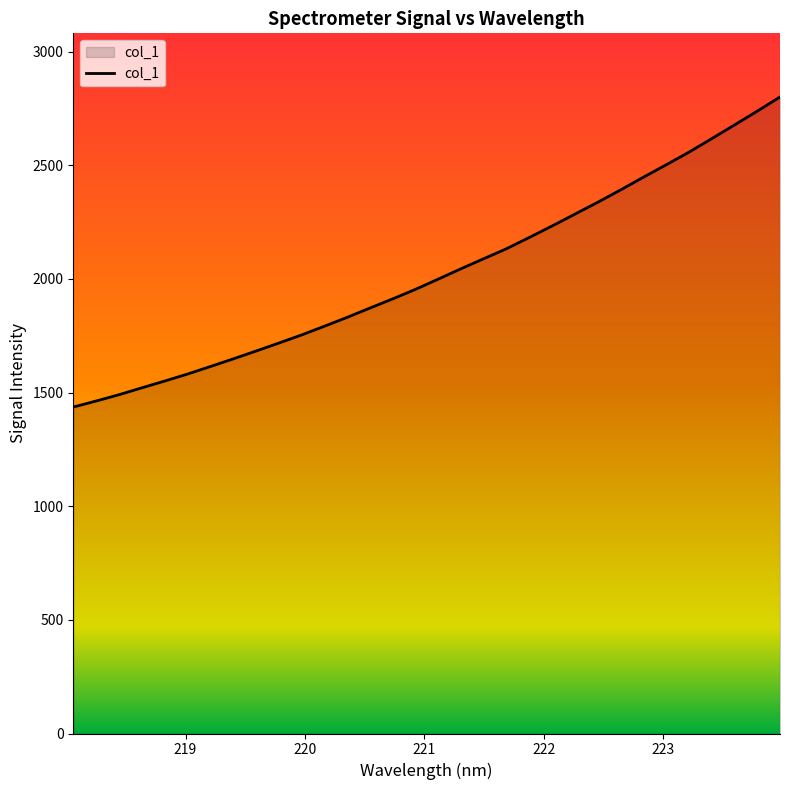

What is the smallest value displayed?

1436.5